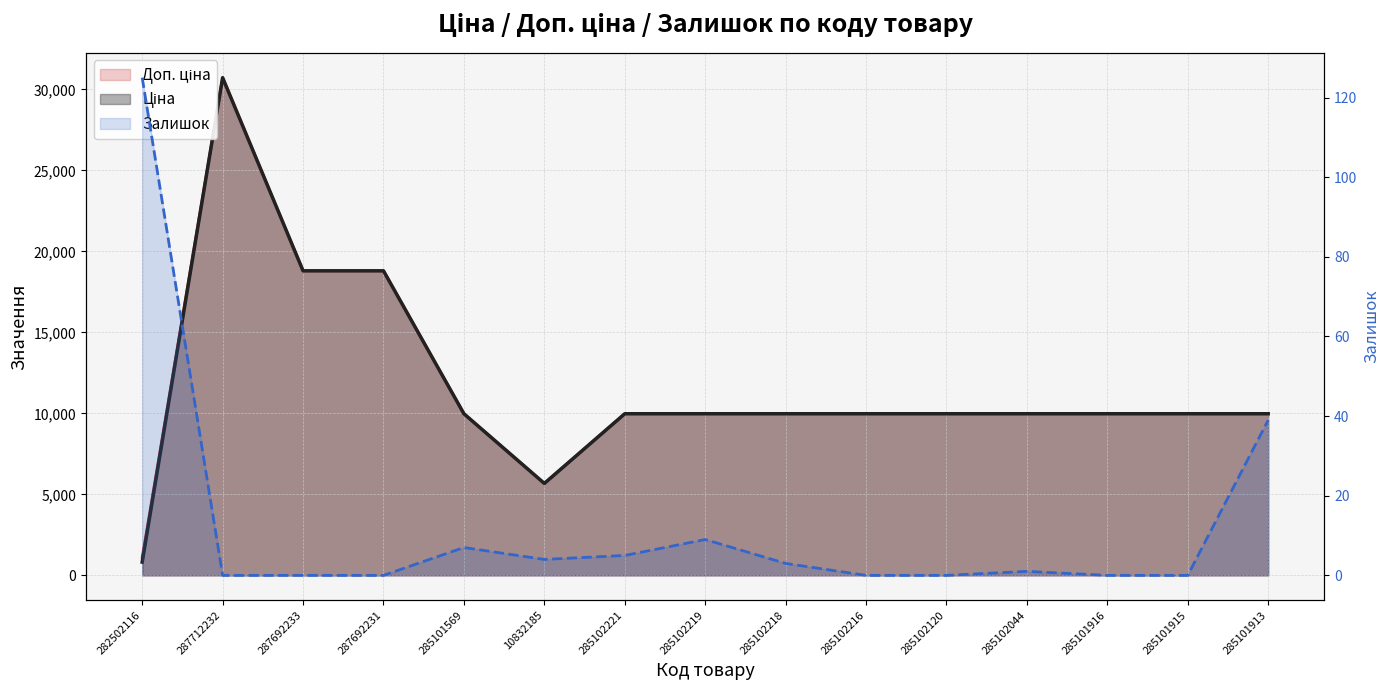

In Ціна, how many points are lower than both neighbors (excluding endpoints)?

1